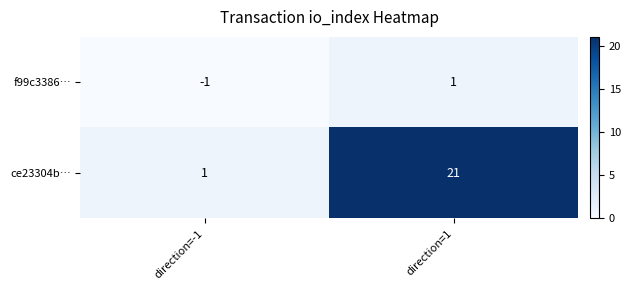

Which label corresponds to the smallest value in the chart?

direction=-1